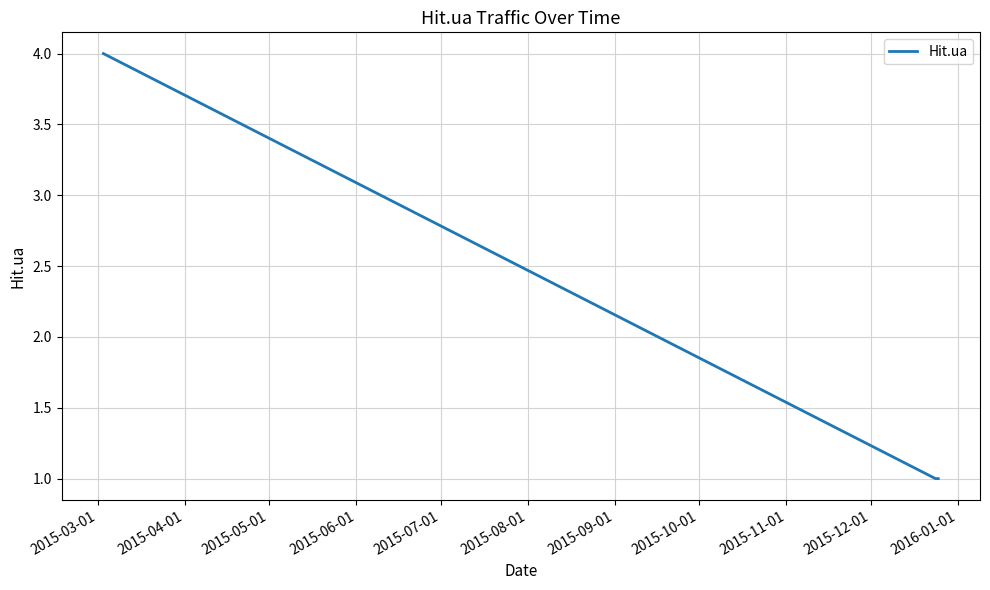

What is the maximum value shown in the chart?

4